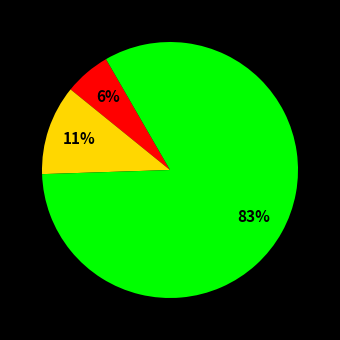

Is there a majority slice in this chart?

Yes